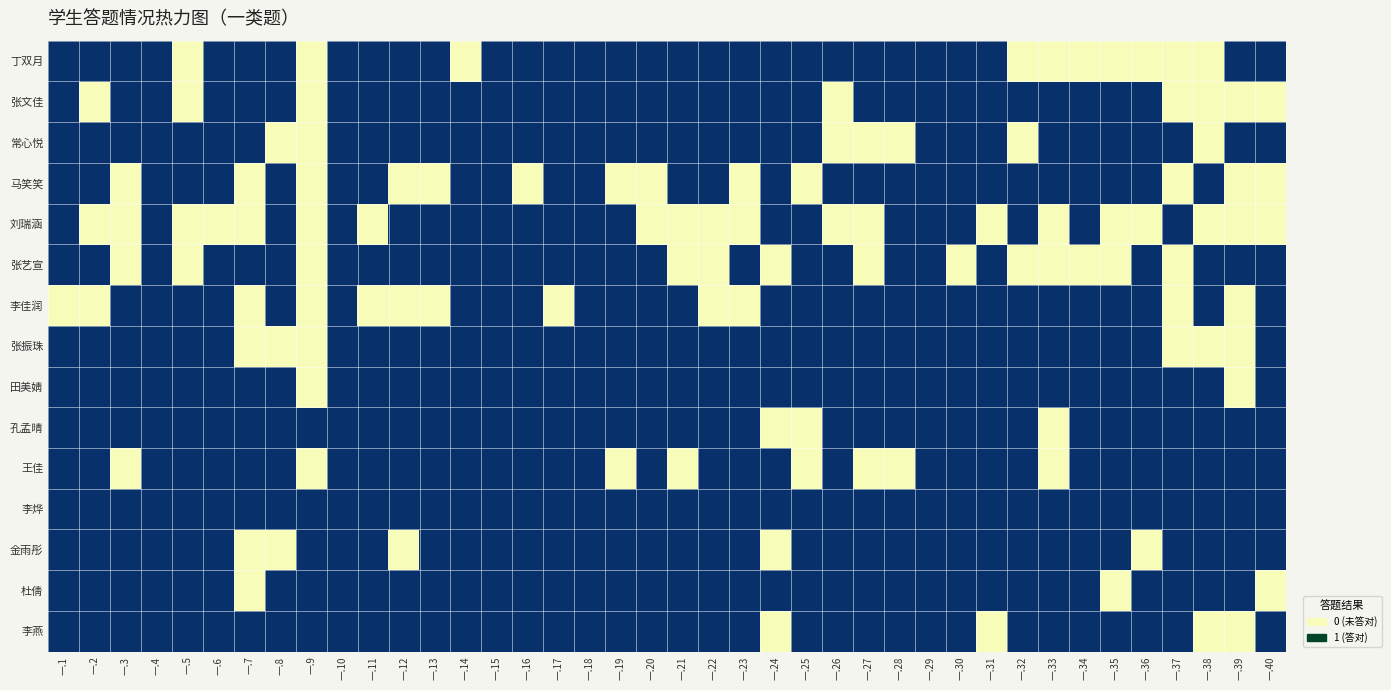

At how many categories does at least one series exceed 0?

40